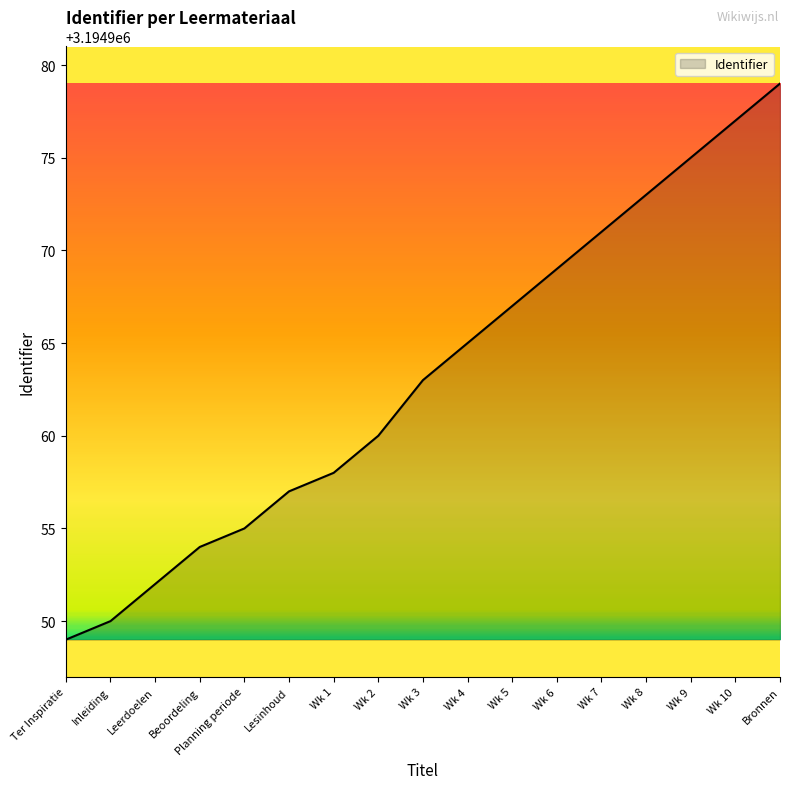

What is the ratio of the value at Inleiding to the value at Wk 6?

1.0